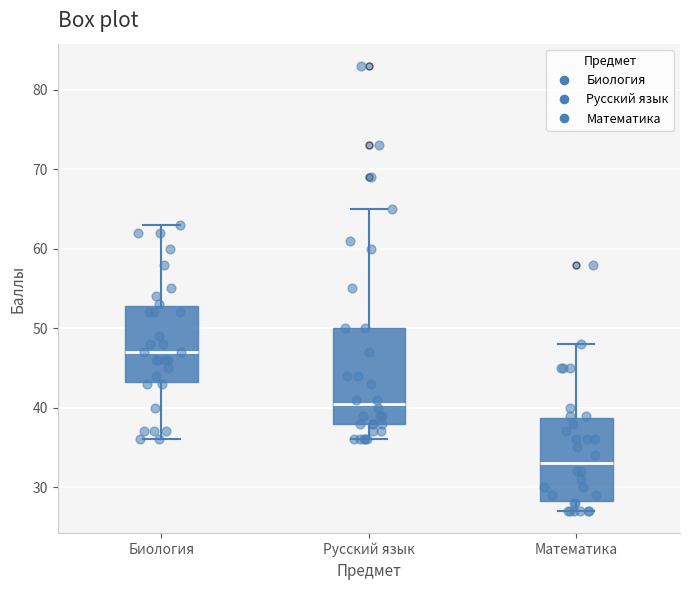

Reading left to right, read every box against the y-axis: the position of its median line, the range the box covers, and the ends of its whiskers. The values are not printed on the chart, so give them approximately, as read against the axis.

Биология: median 47, box 43 to 53, whiskers 36 to 63
Русский язык: median 41, box 38 to 50, whiskers 36 to 65
Математика: median 33, box 28 to 39, whiskers 27 to 48